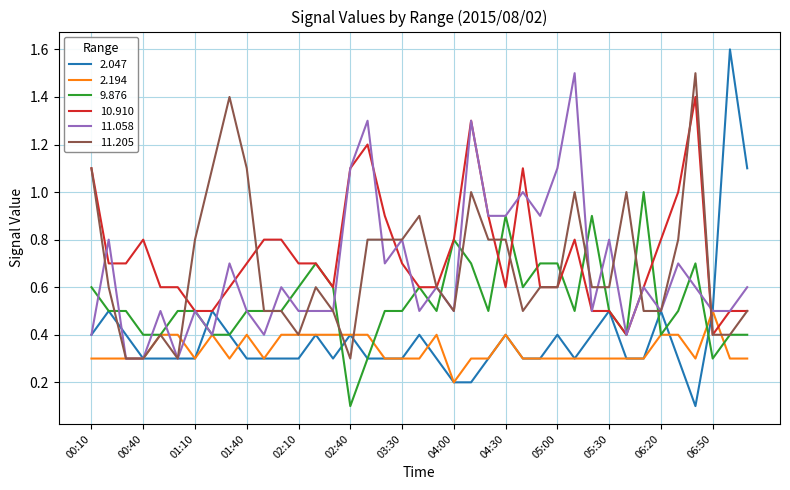

Which series has the largest range (max minus min)?

2.047